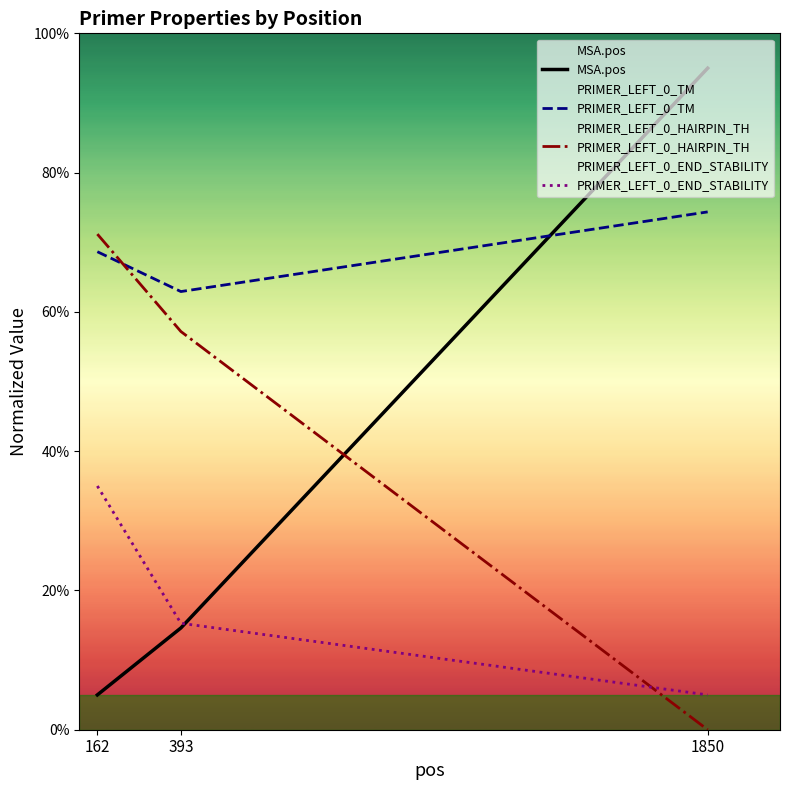

Which category has the highest value in the MSA.pos series?

1850